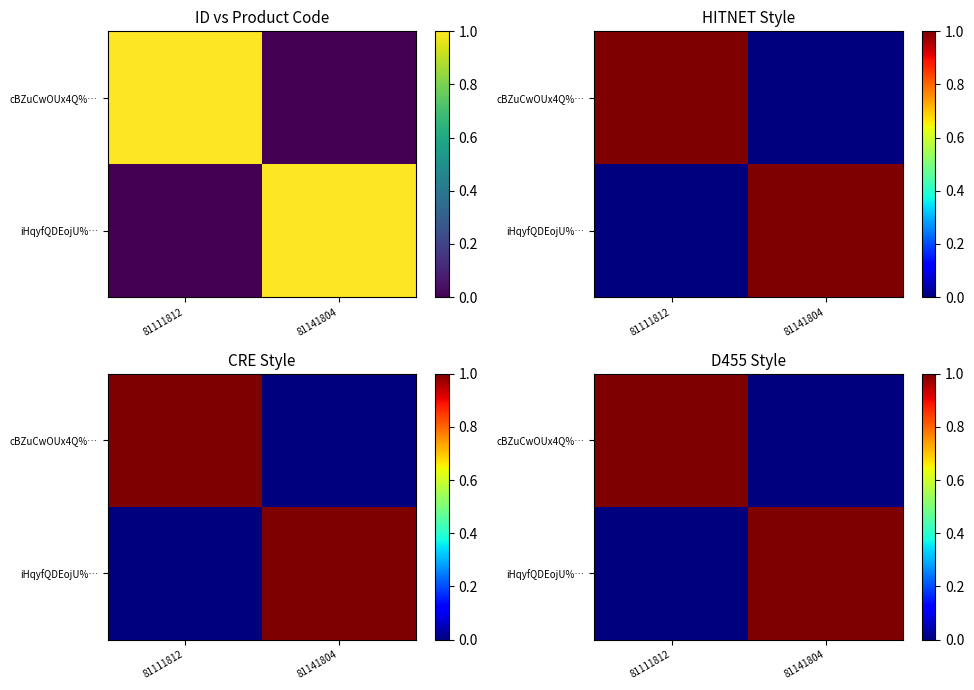

What is the sum of the iHqyfQDEojU%… values at 81141804 and 81111812?

1